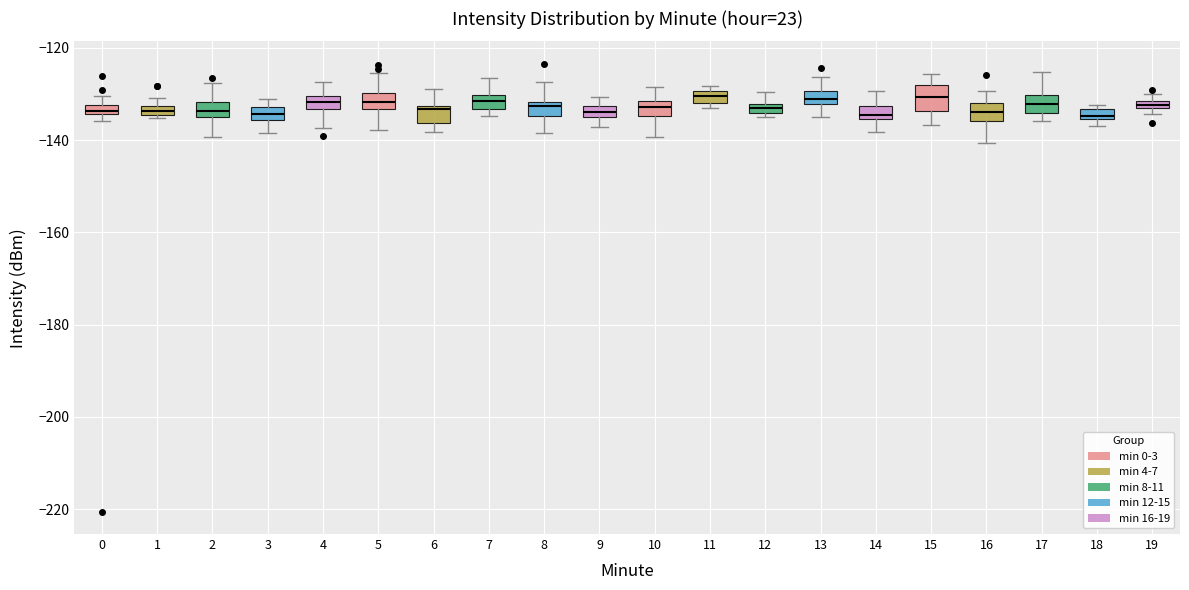

Where is the lower edge of the box at x = 4 on the y-axis? The values are not printed on the chart, so give them approximately, as read against the axis.

-134